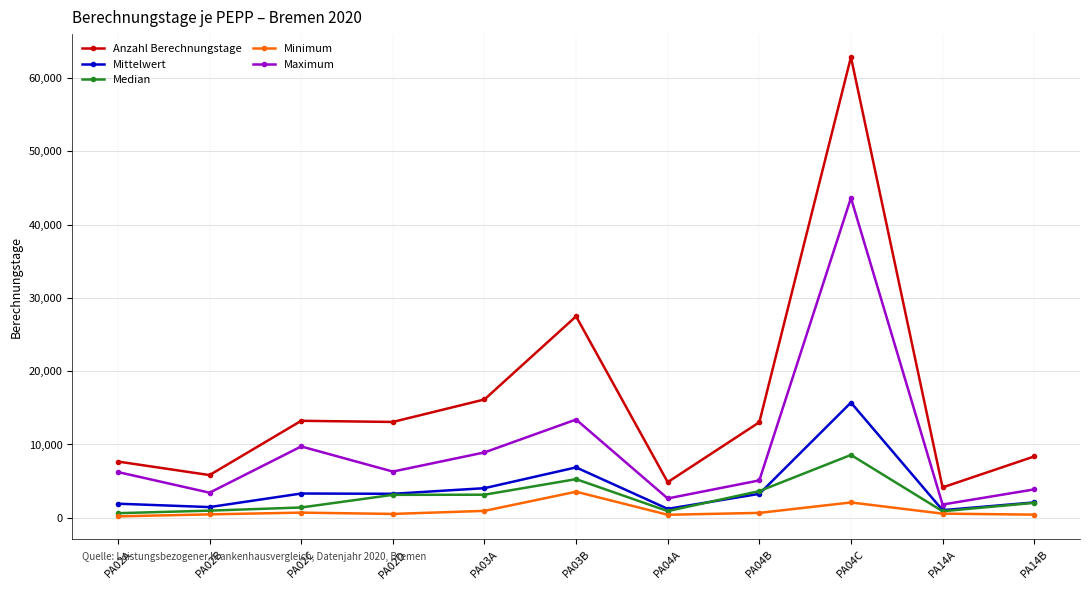

What is the difference between the highest and lowest values at PA02B?

5361.0